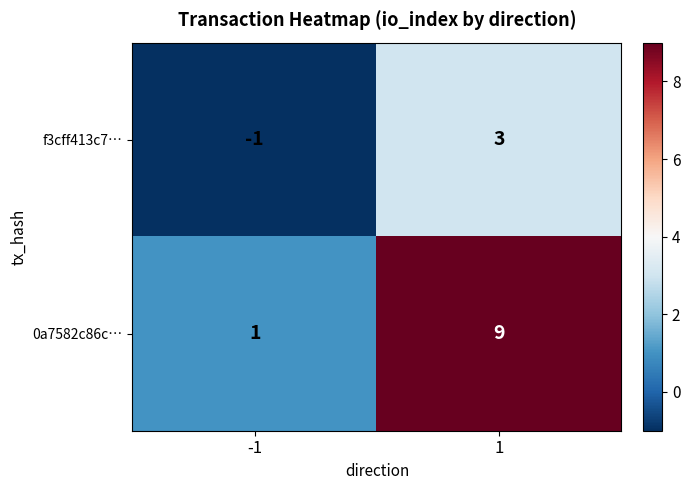

List the series in order of their overall mean, lowest first.

f3cff413c7…, 0a7582c86c…